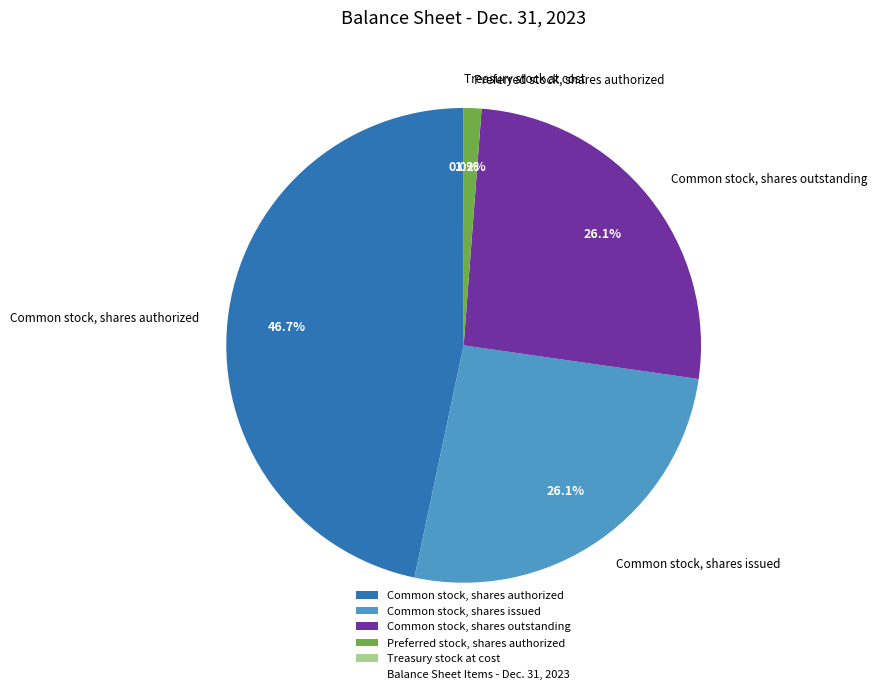

To the nearest percent, what portion does Common stock, shares outstanding represent?

26%